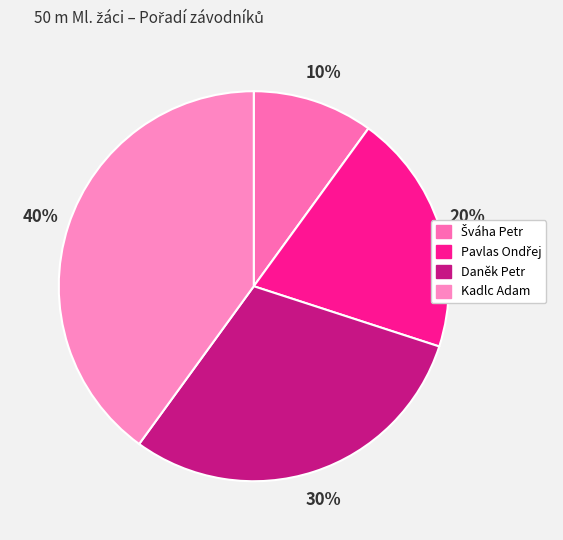

To the nearest percent, what is the average slice percentage?

25%